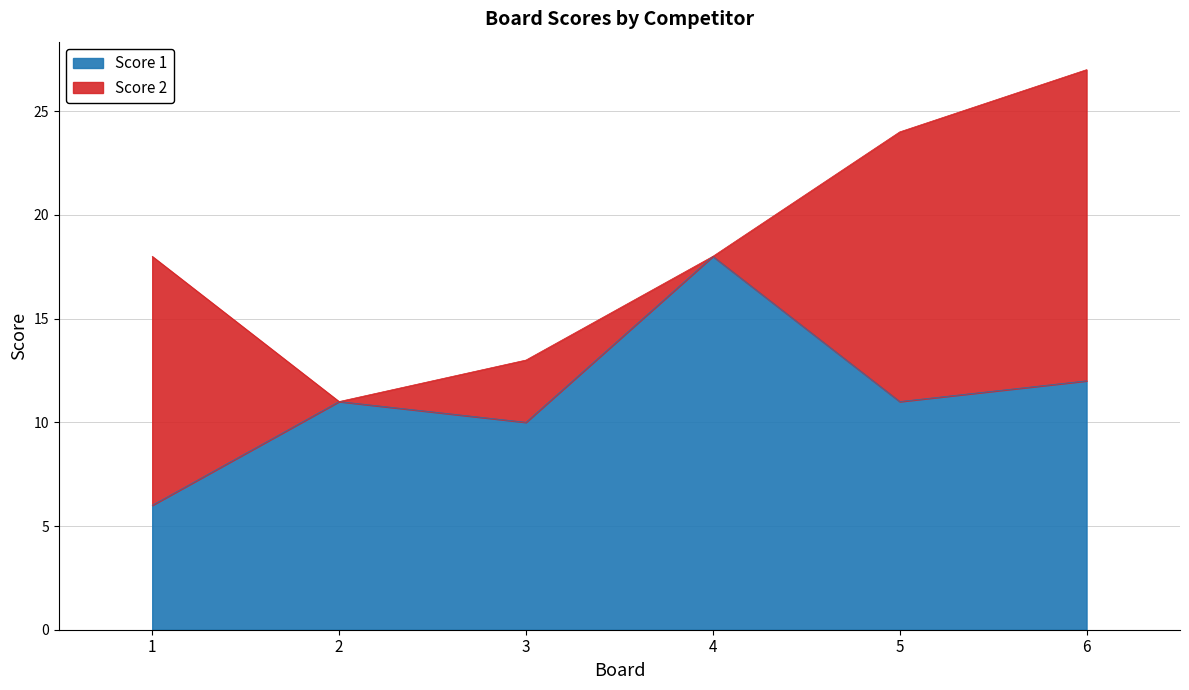

True or false: the data shows 4 at 5.

False